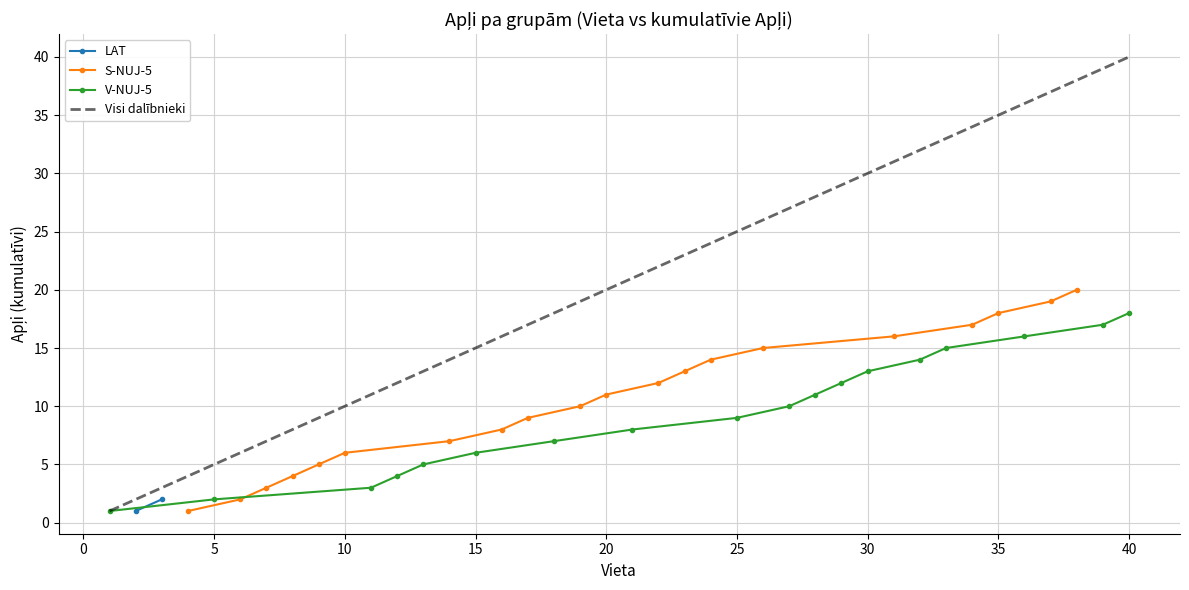

Is this an area chart (filled region under the line)?

No